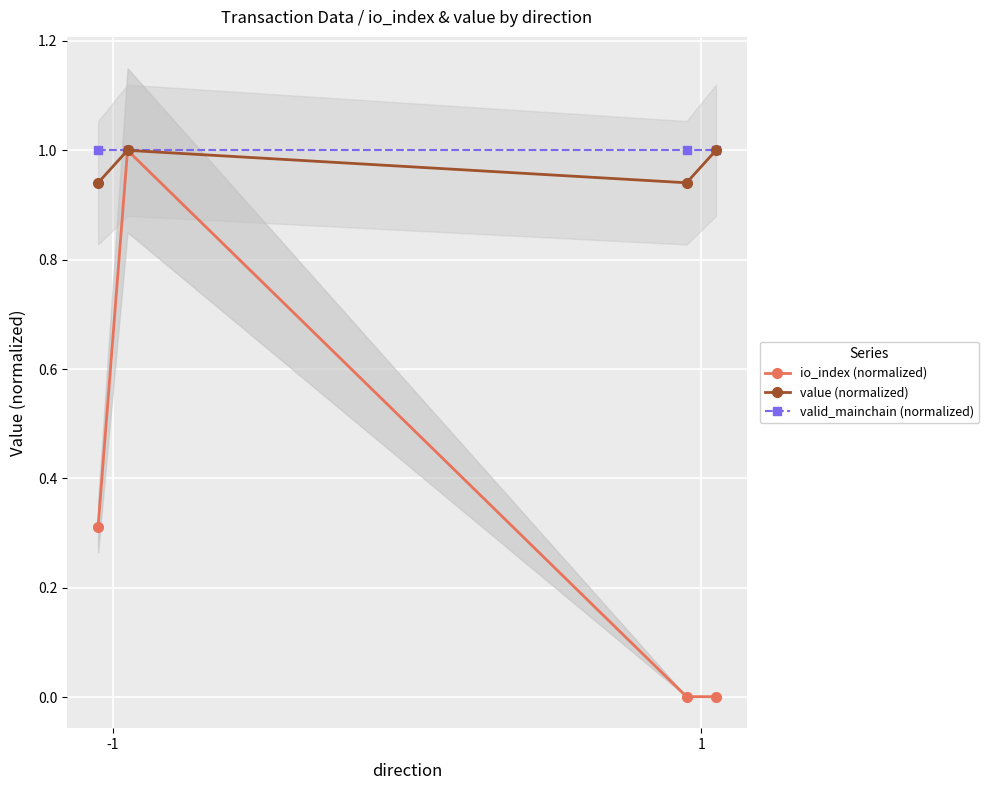

The value of valid_mainchain (normalized) at 3 is 0.7. True or false?

False